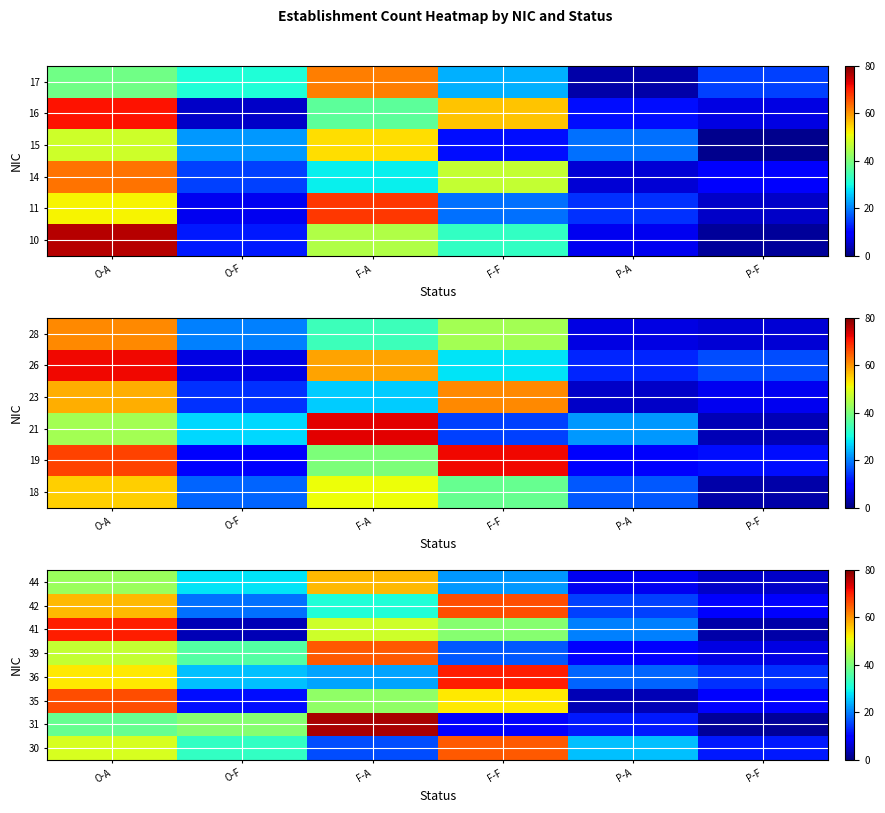

What is the total value across all series at P-F?

62